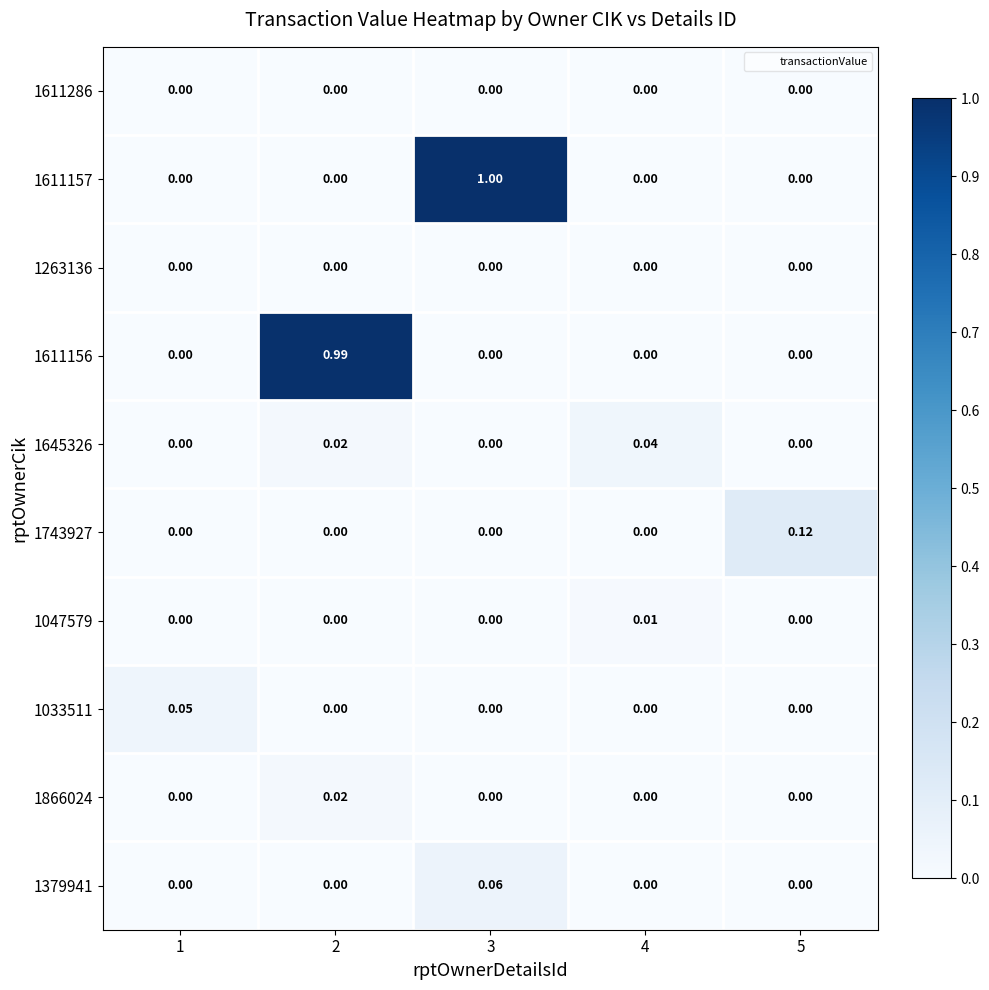

Is the value of 1047579 at 4 greater than the value of 1611156 at 2?

No